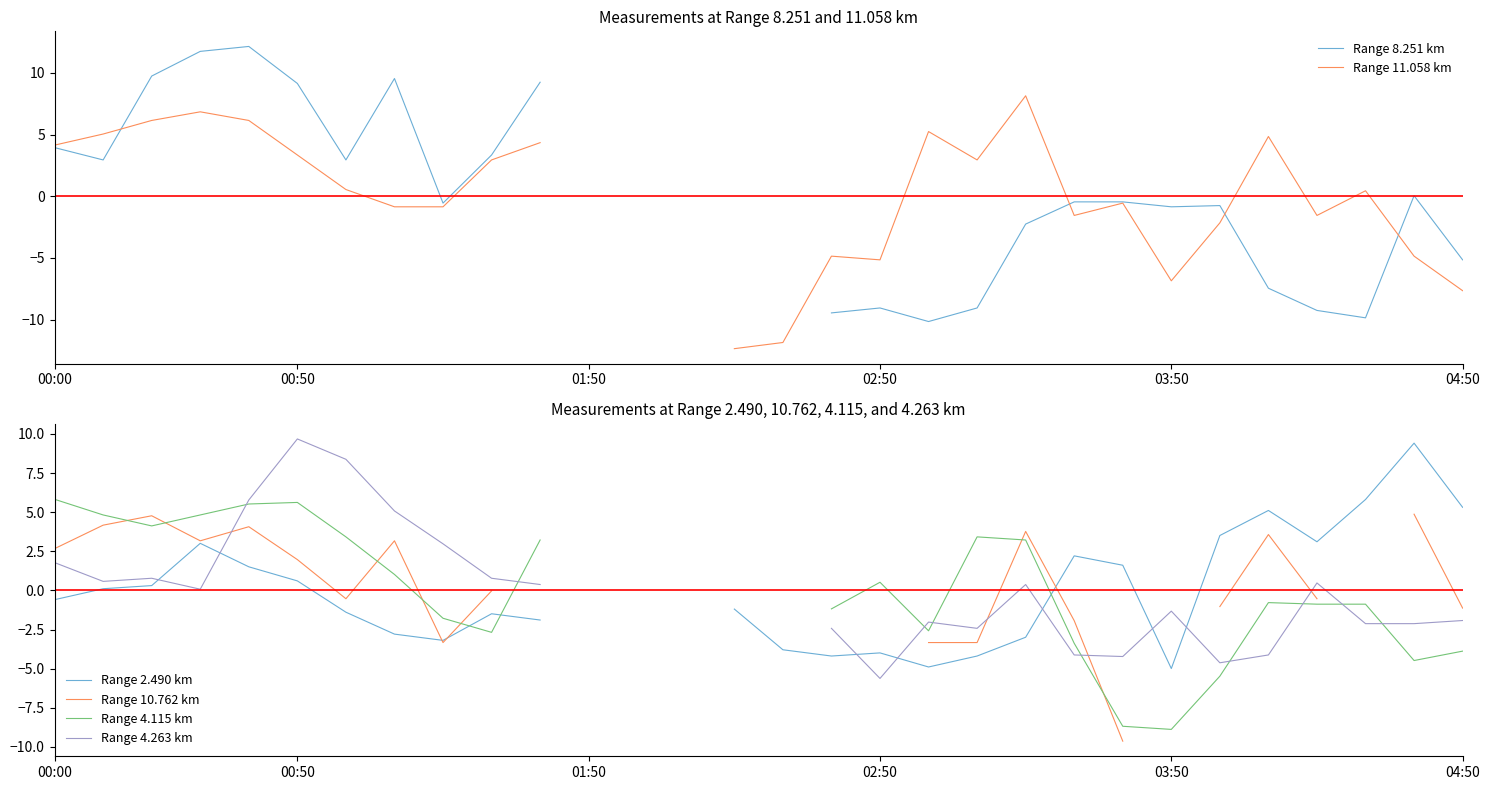

What are all the series names shown in the legend?

Range 8.251 km, Range 11.058 km, Range 2.490 km, Range 10.762 km, Range 4.115 km, Range 4.263 km